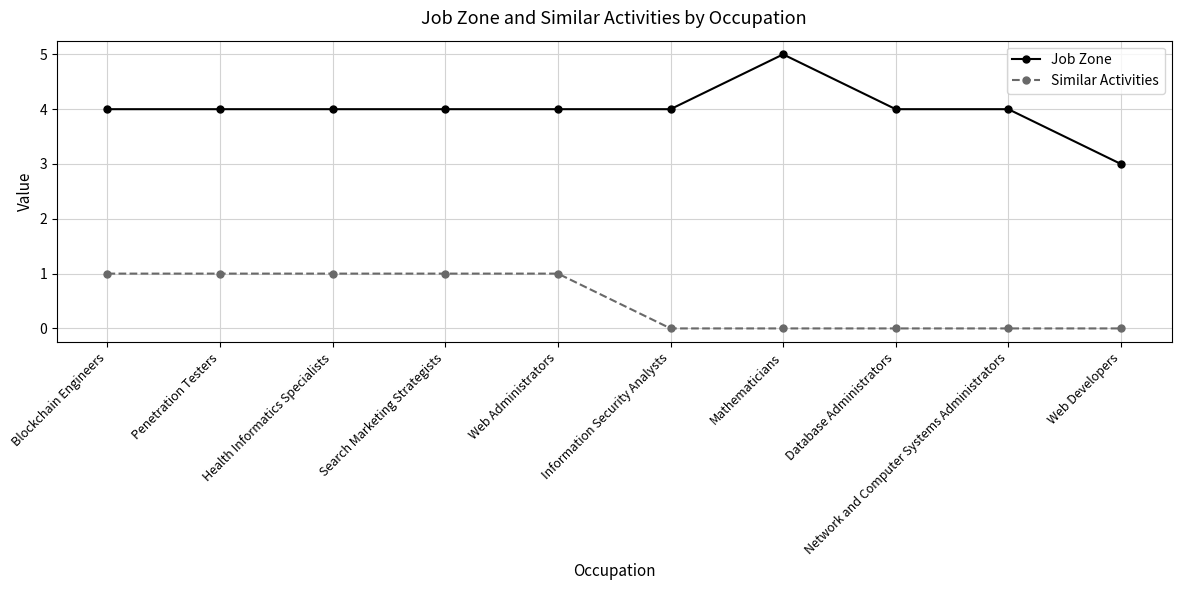

Which series has the largest range (max minus min)?

Job Zone